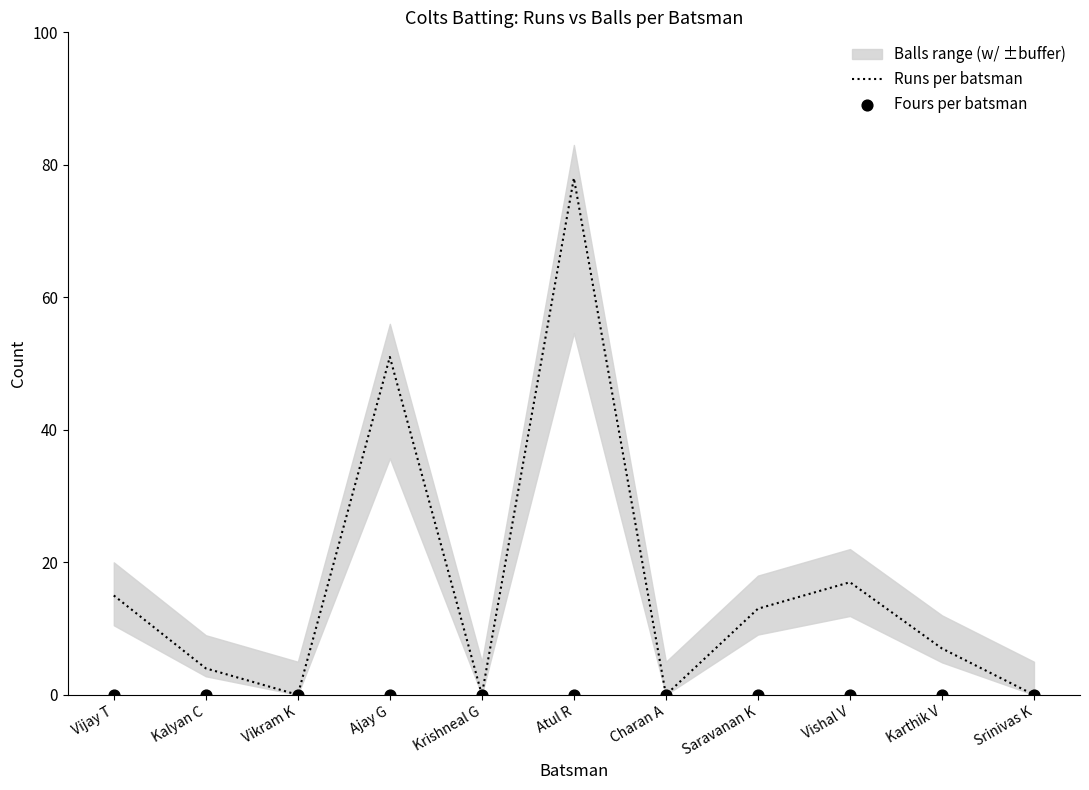

Which series reaches the maximum Y coordinate?

Runs per batsman